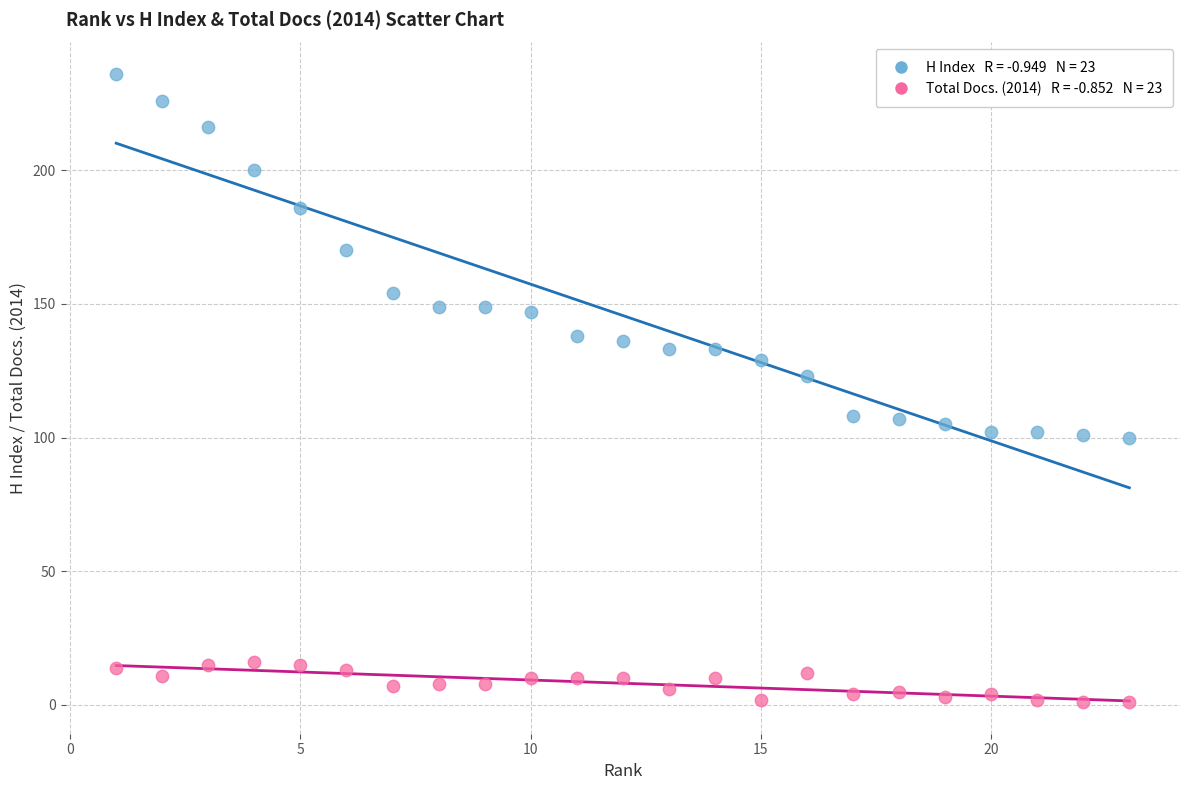

Across all data points, what is the range of Y values (max minus min)?

235